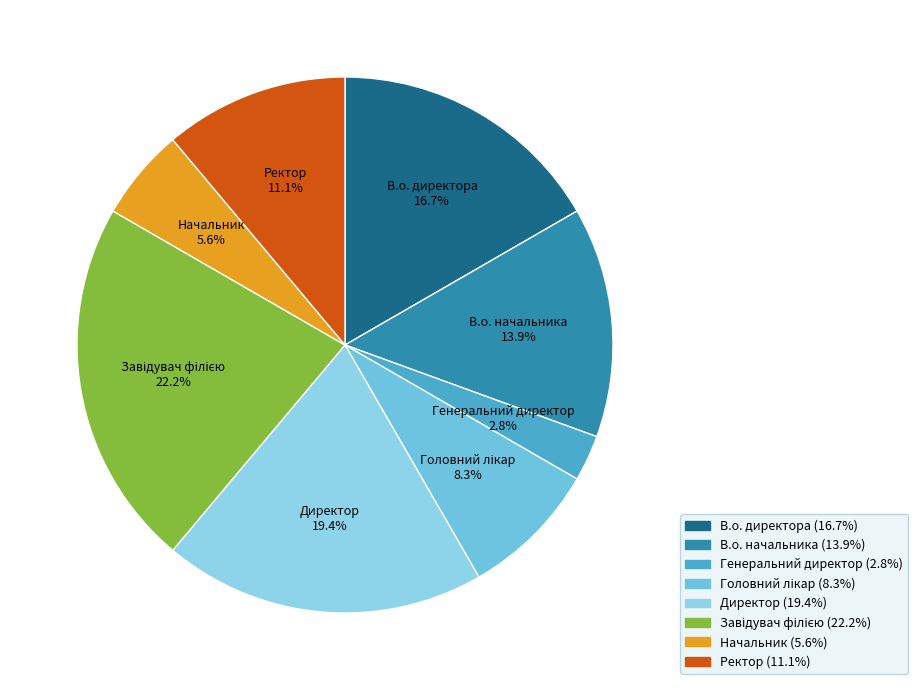

To the nearest percent, what percentage of the pie is В.о. директора?

17%